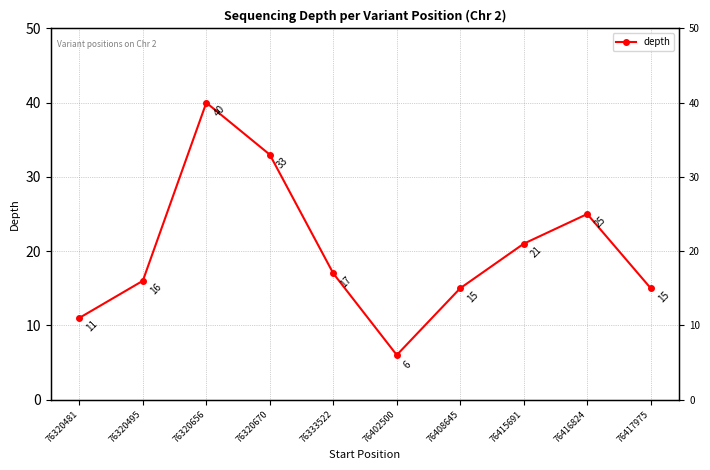

True or false: there are more than 2 points higher than both neighbors.

False